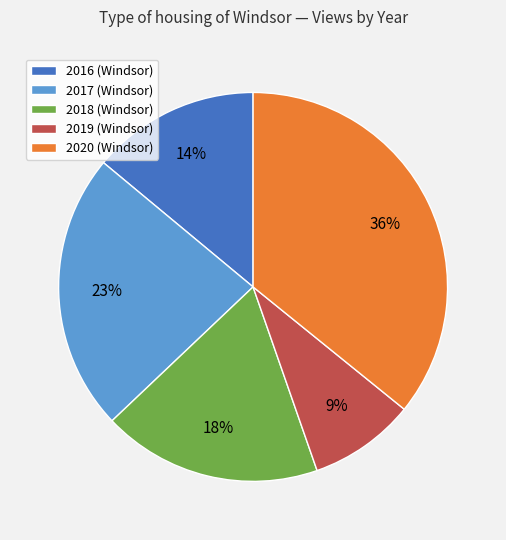

Between 2020 (Windsor) and 2019 (Windsor), which is larger?

2020 (Windsor)